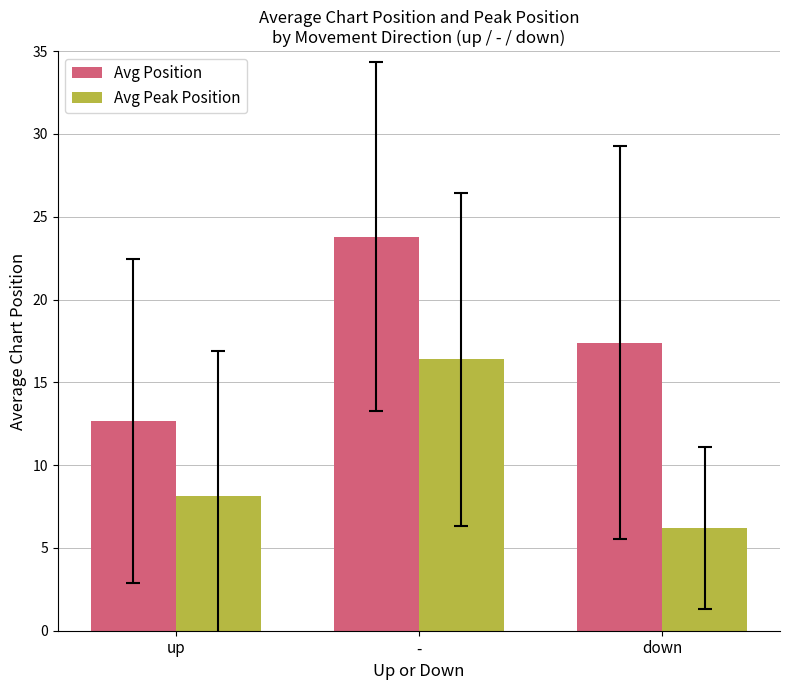

What is the average value of the Avg Peak Position series?

10.2